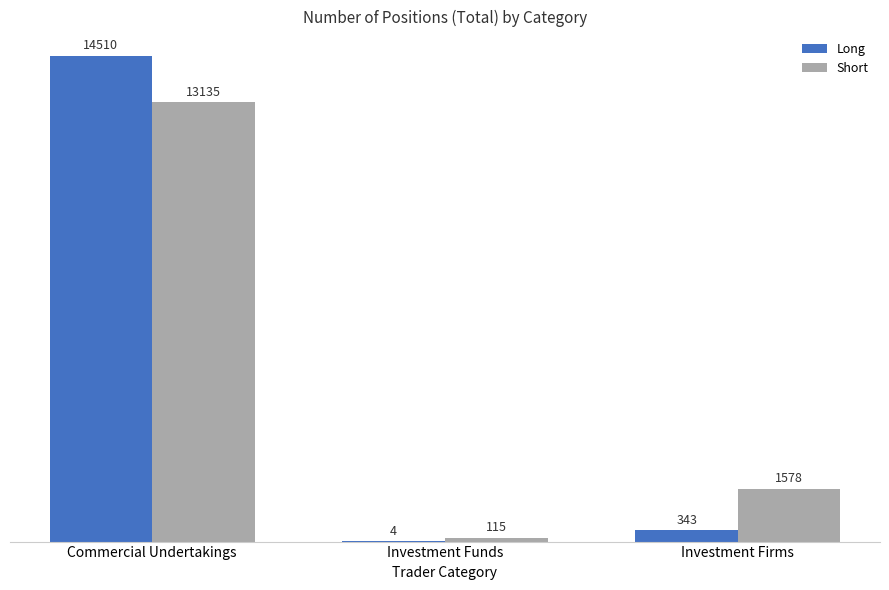

What is the sum of all Long values?

14857